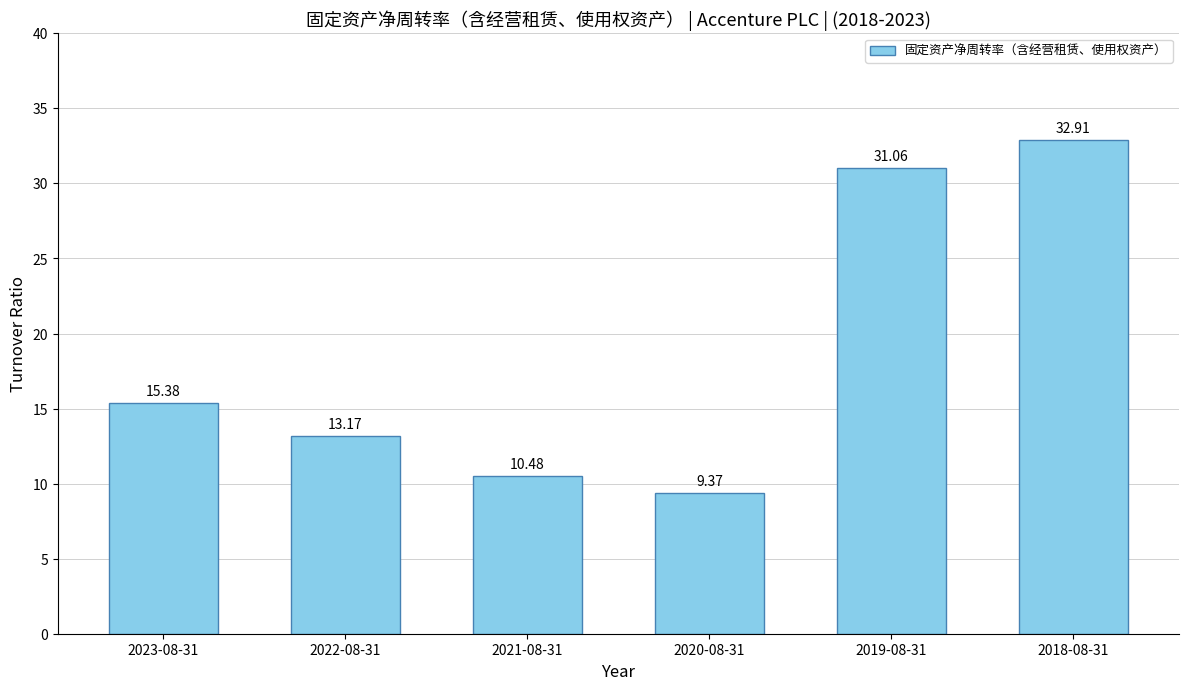

What is the difference between the values at 2023-08-31 and 2019-08-31?

15.7